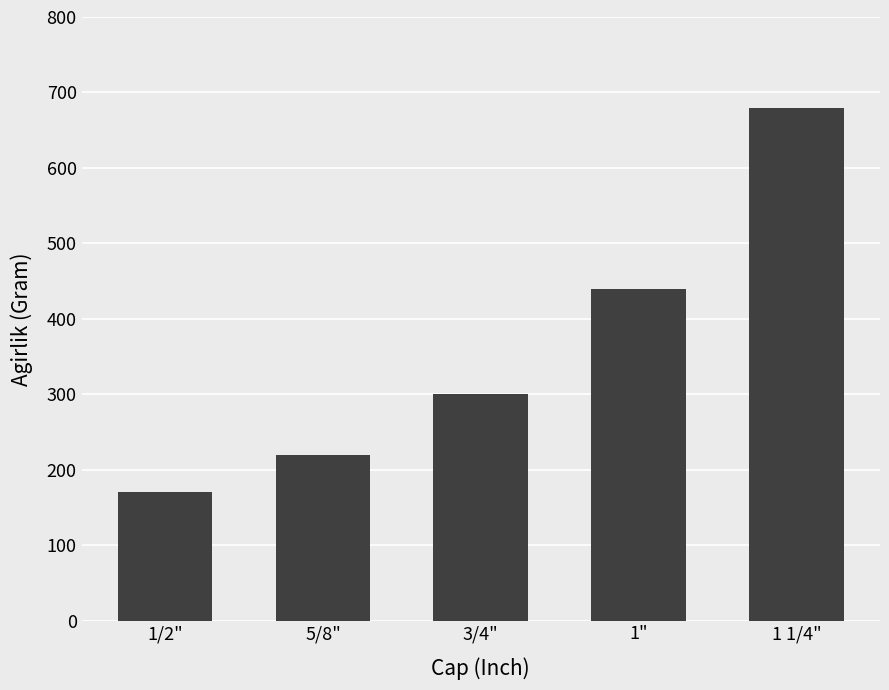

Are the bars grouped side by side (vs. stacked)?

No